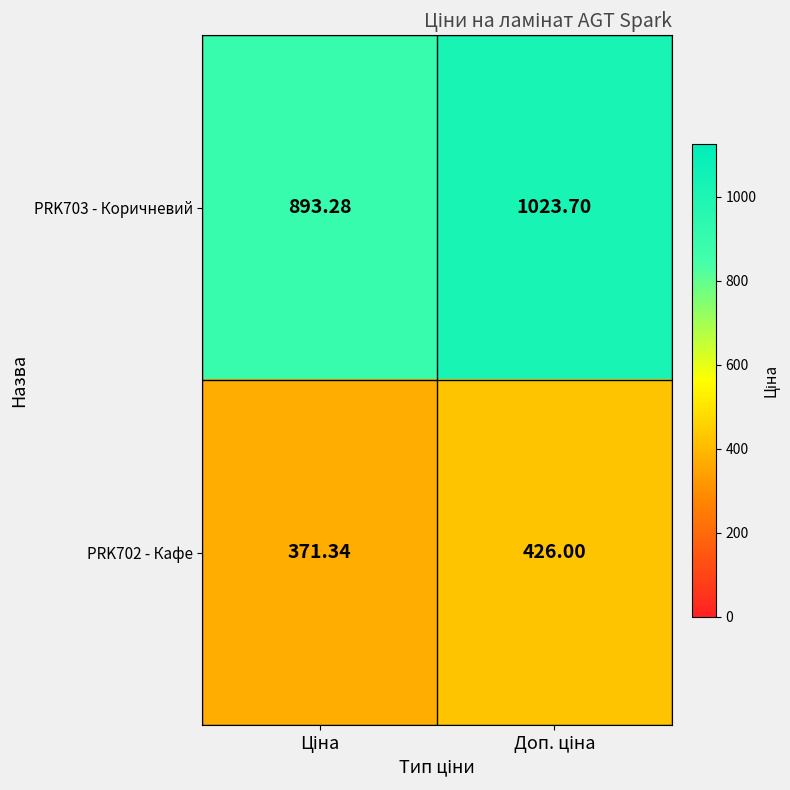

How many data points in PRK702 - Кафе are less than 426?

1